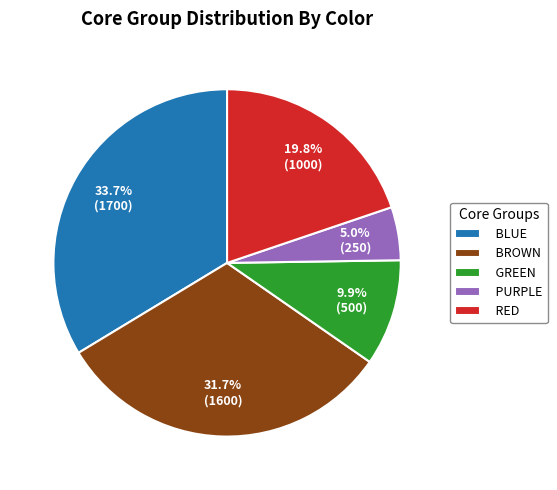

What percentage is NOT represented by PURPLE?

95.0%